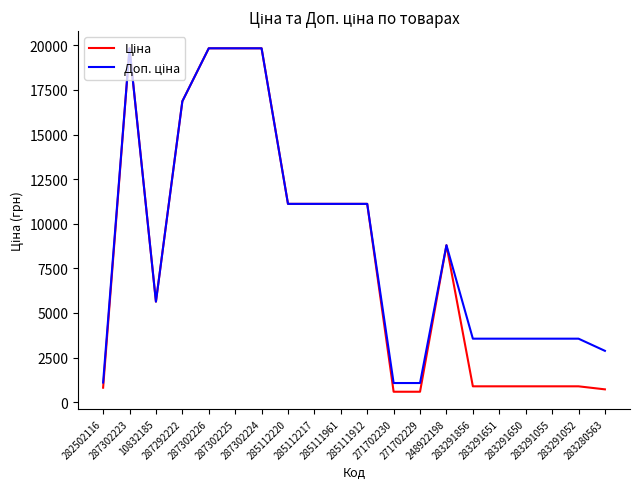

What is the total value across all series at 287302223?

39662.1